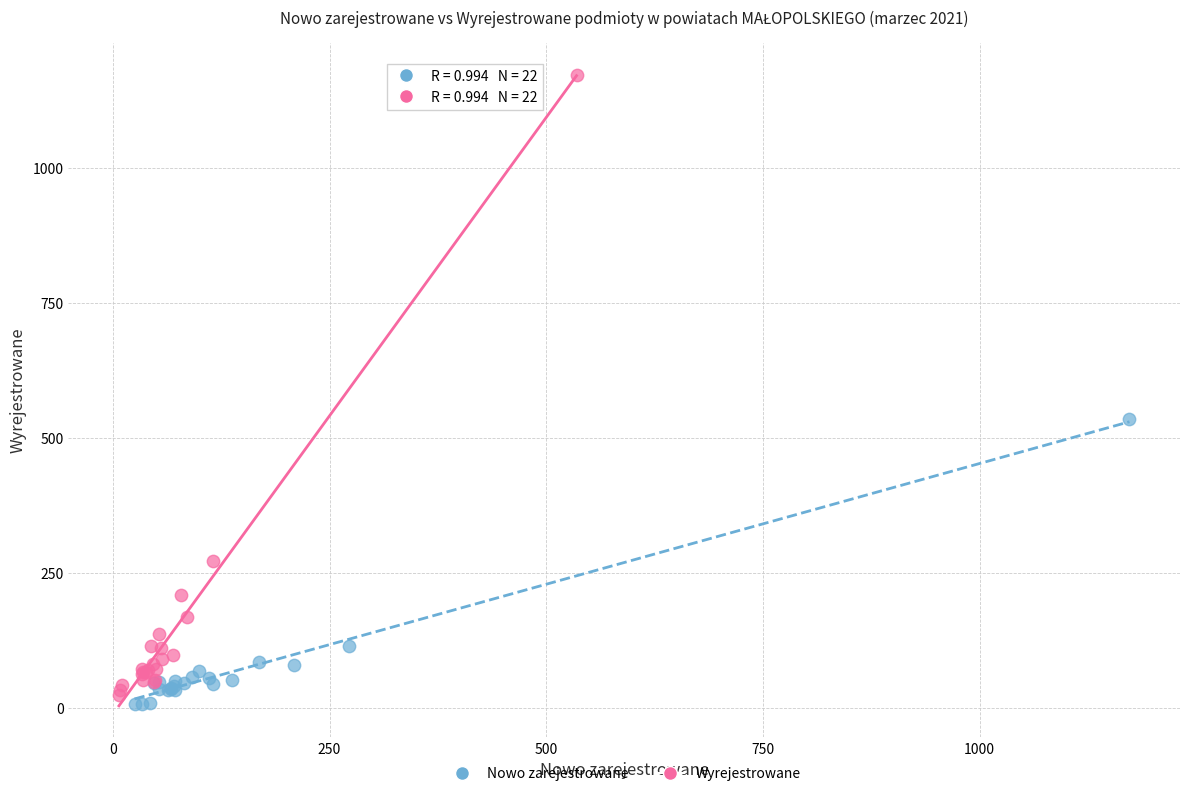

What are all the series names shown in the legend?

Nowo zarejestrowane, Wyrejestrowane